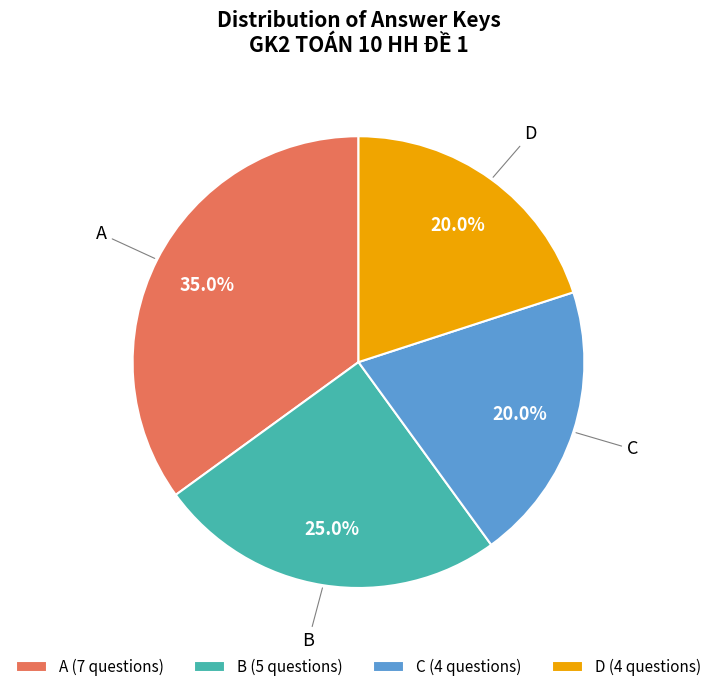

Is it true that B is 12% of the pie?

False